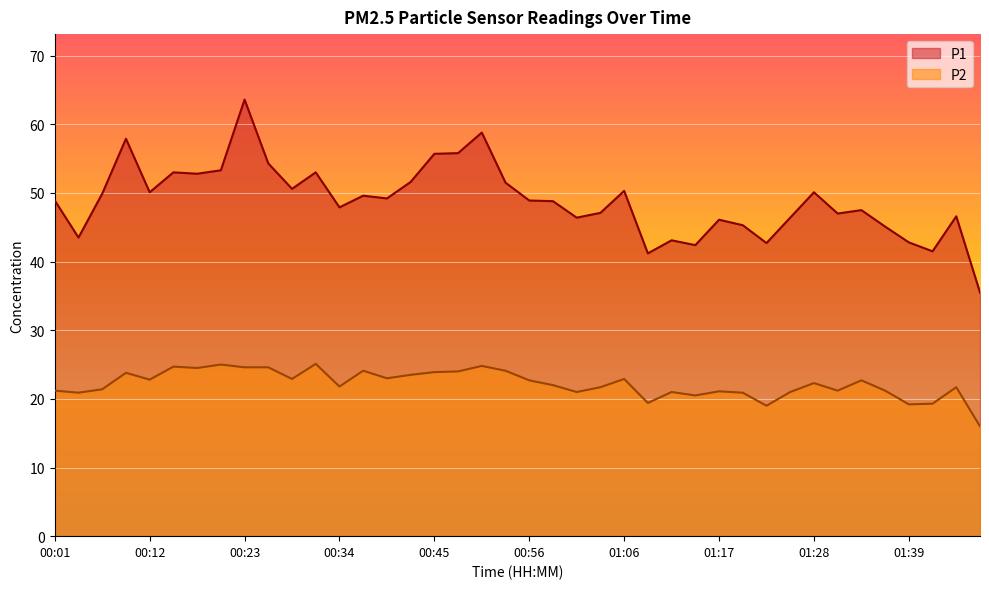

List the labels in order of P2 value, smallest first.

01:47, 01:23, 01:39, 01:42, 01:09, 01:14, 00:04, 01:20, 01:01, 01:12, 01:25, 01:17, 00:01, 01:31, 01:36, 00:07, 01:04, 01:44, 00:34, 00:58, 01:28, 00:56, 01:34, 00:12, 00:28, 01:06, 00:39, 00:42, 00:09, 00:45, 00:47, 00:37, 00:53, 00:18, 00:23, 00:26, 00:15, 00:50, 00:20, 00:31